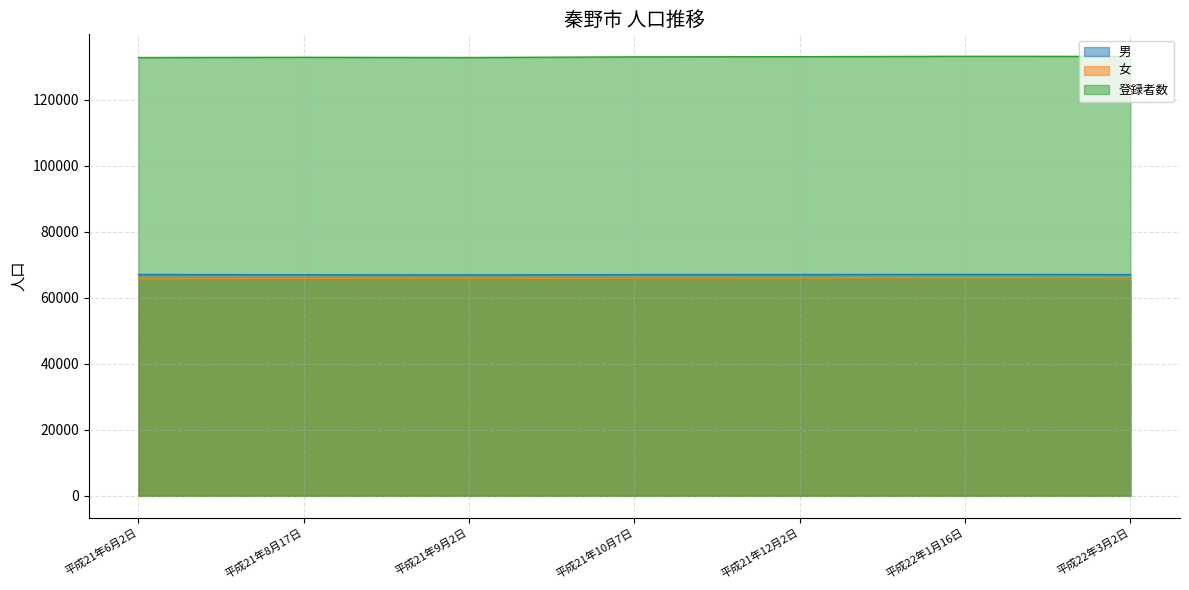

In 登録者数, how many points are higher than both neighbors (excluding endpoints)?

2